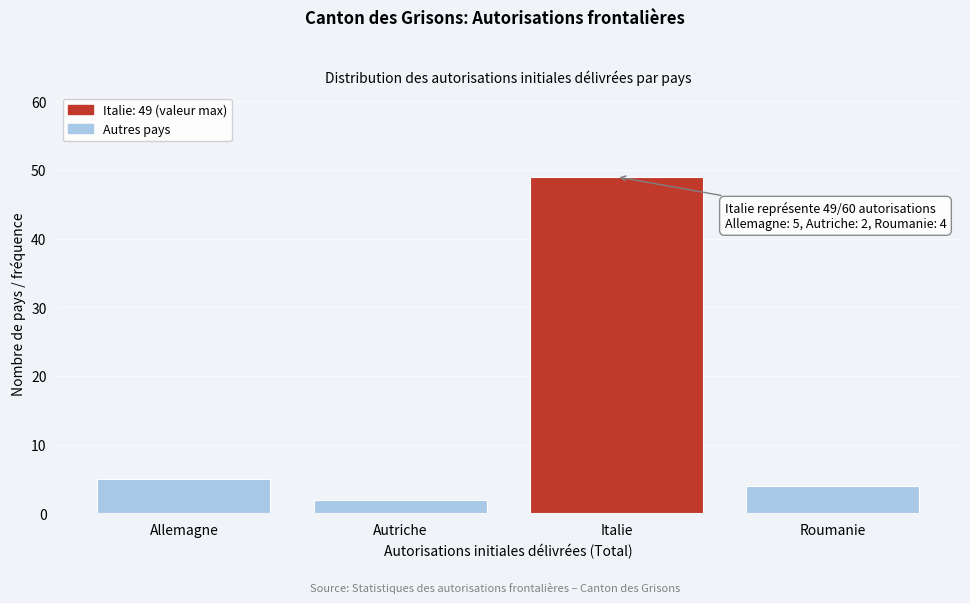

Reading right to left, transcribe all the data shown in this chart.

Roumanie=4	Italie=49	Autriche=2	Allemagne=5